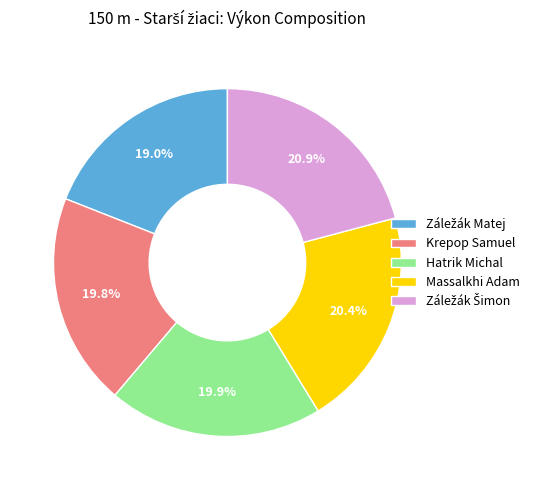

Count the number of slices in the pie.

5